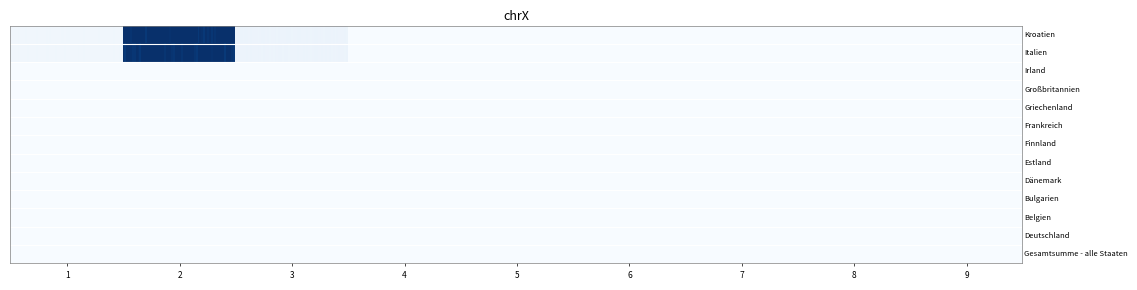

Rank the series at 7 from highest to lowest value.

Gesamtsumme - alle Staaten, Deutschland, Belgien, Bulgarien, Dänemark, Estland, Finnland, Frankreich, Griechenland, Großbritannien, Irland, Italien, Kroatien